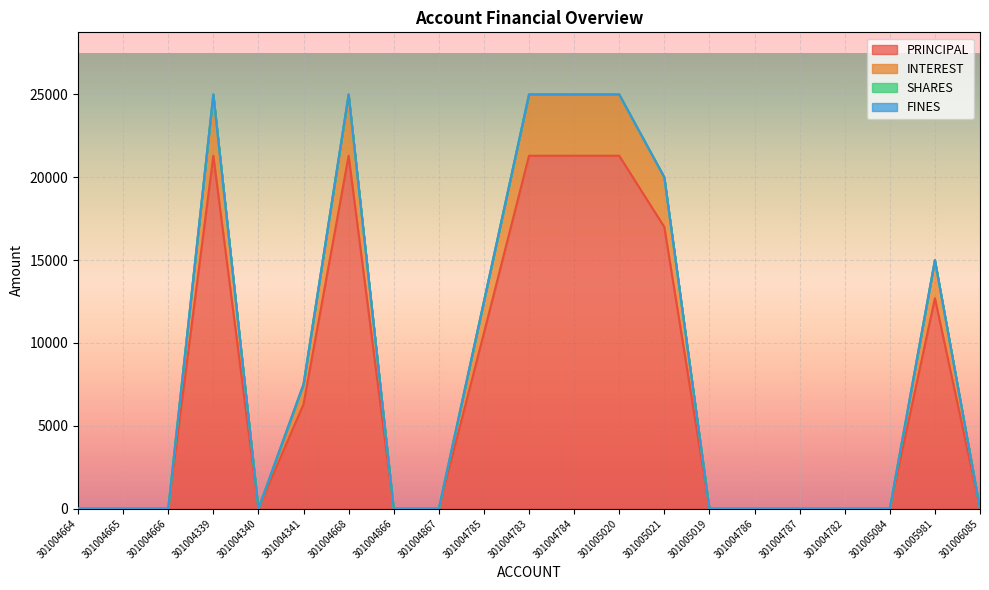

How many interior local valleys does the PRINCIPAL series have?

1